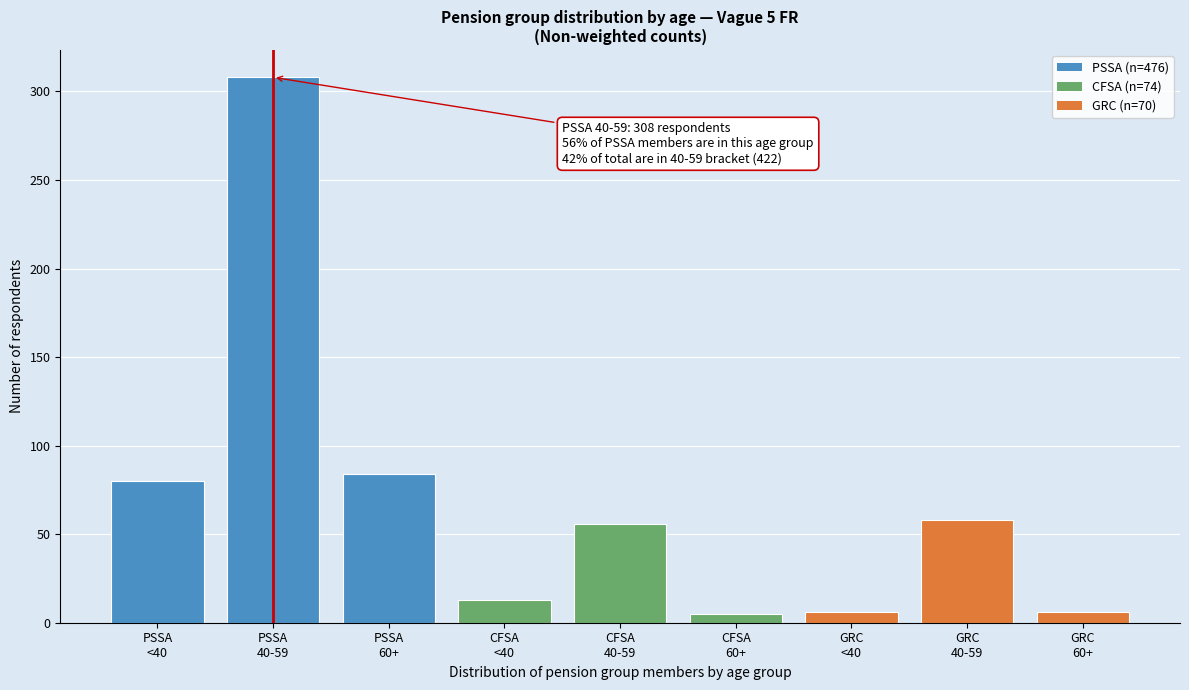

What is the value of the 1st bar from the left?

80